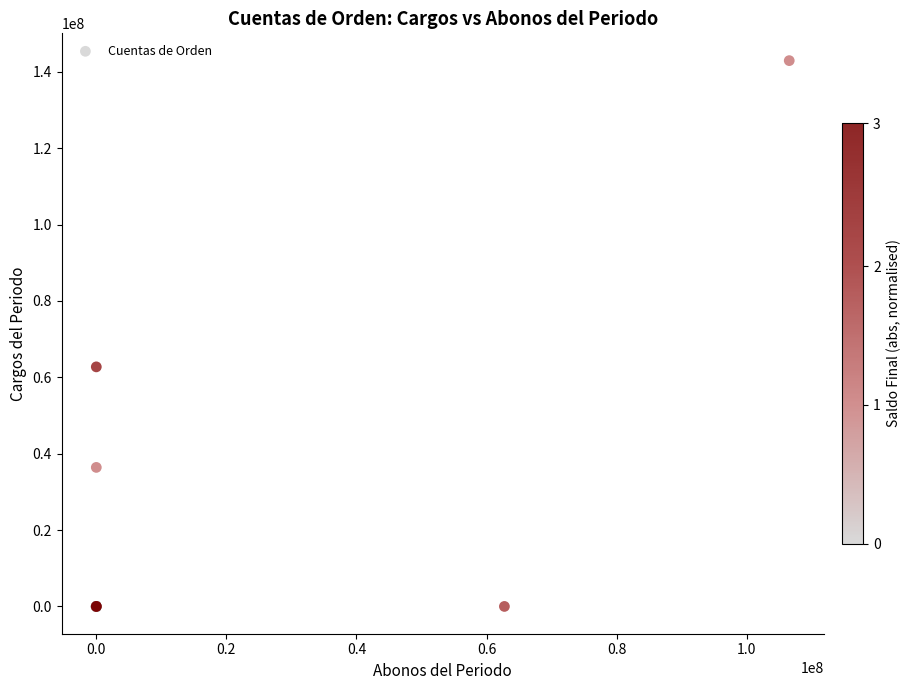

What Y value in the scatter plot is closest to 71479646?

62748709.0